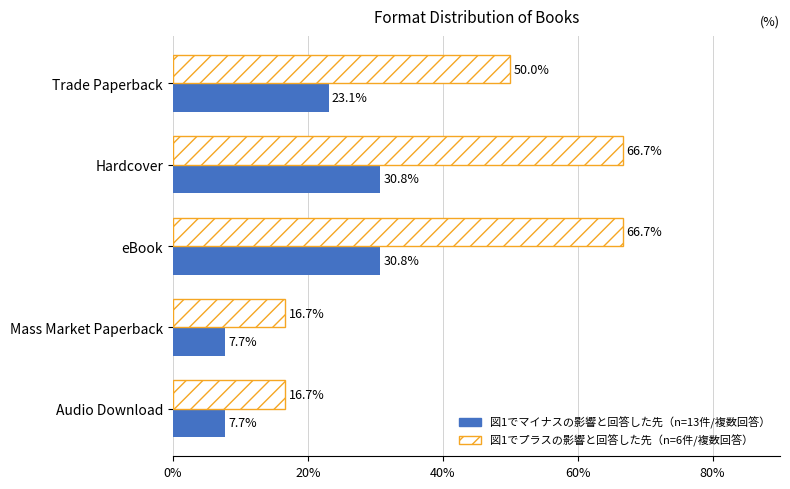

What is the difference between the maximum and minimum values in the 図1でマイナスの影響と回答した先（n=13件/複数回答） series?

23.1